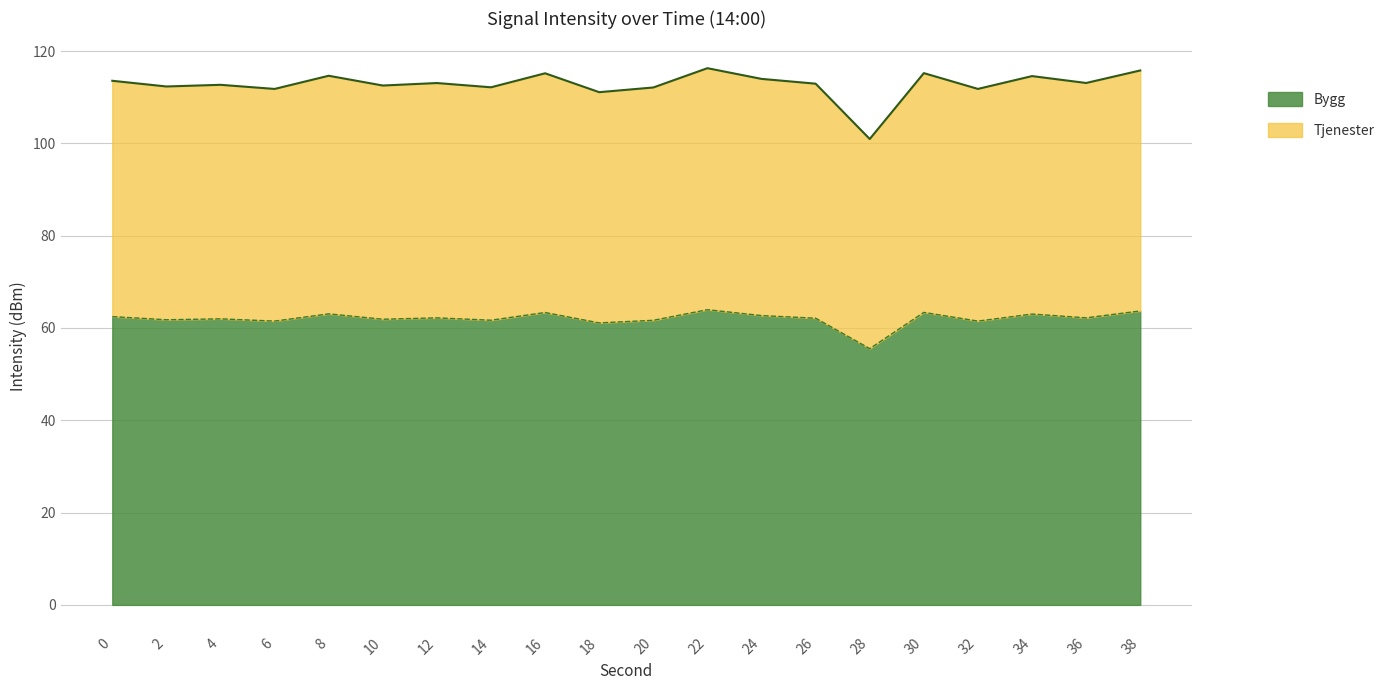

How many lines are shown in the chart?

2